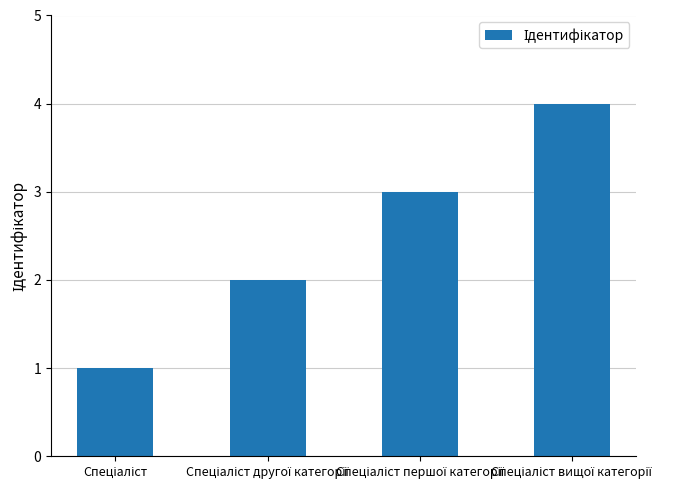

What is the difference between the maximum and minimum values?

3